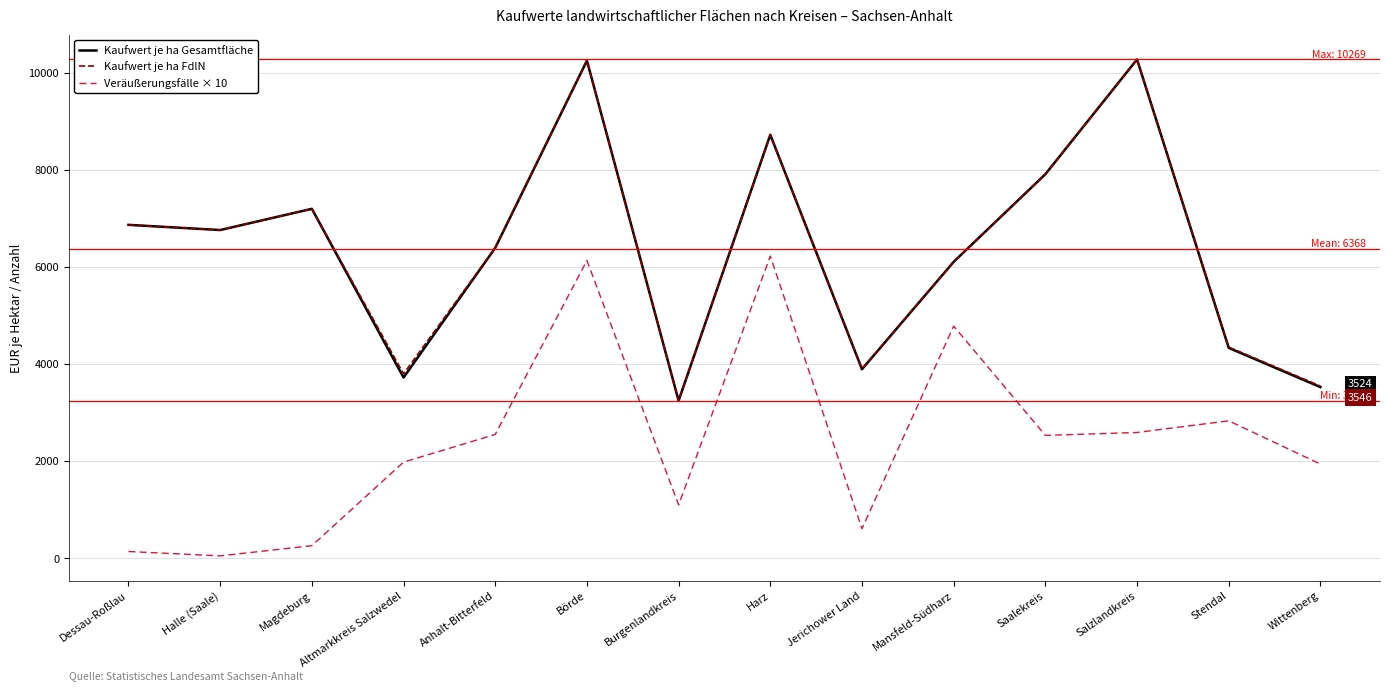

At which label does Kaufwert je ha FdlN first exceed 6757?

Dessau-Roßlau